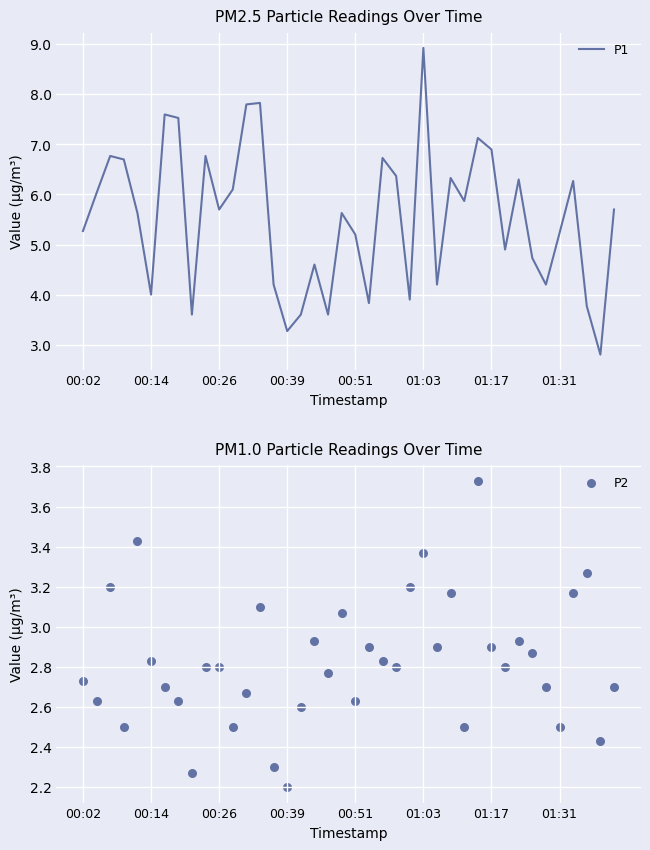

What are all the series names shown in the legend?

P1, P2